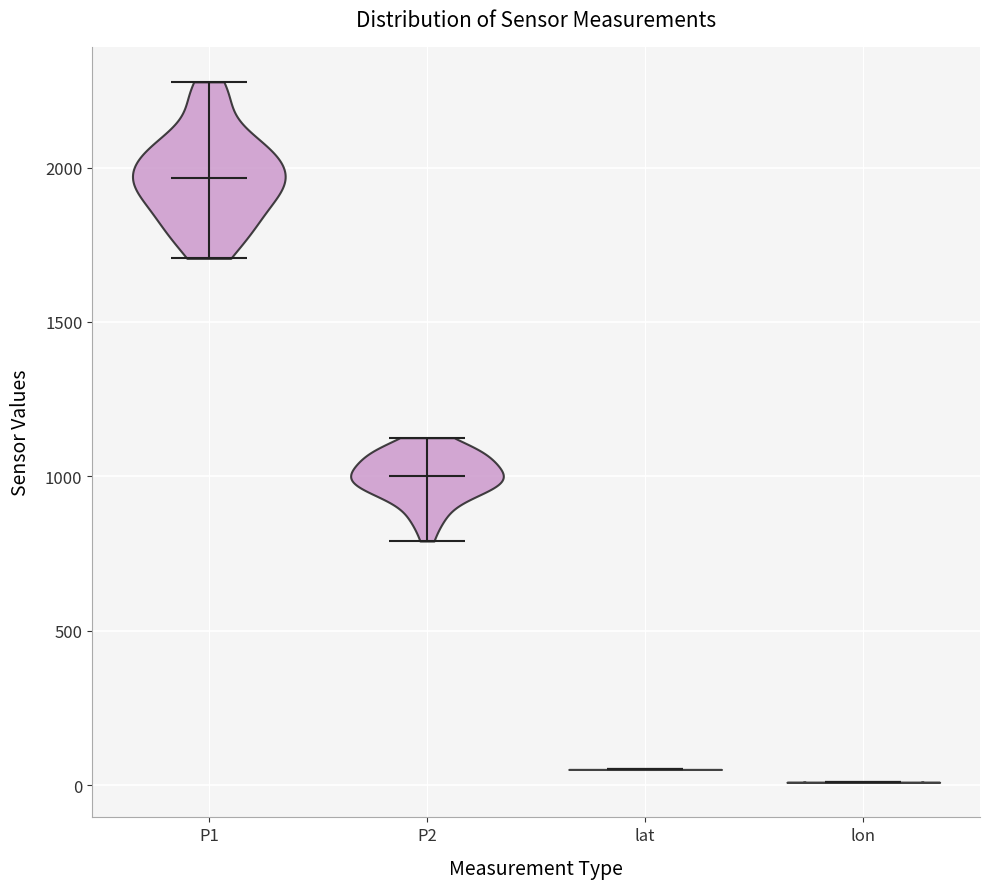

Where does the median line of the violin for lon sit on the y-axis? The values are not printed on the chart, so give them approximately, as read against the axis.

0